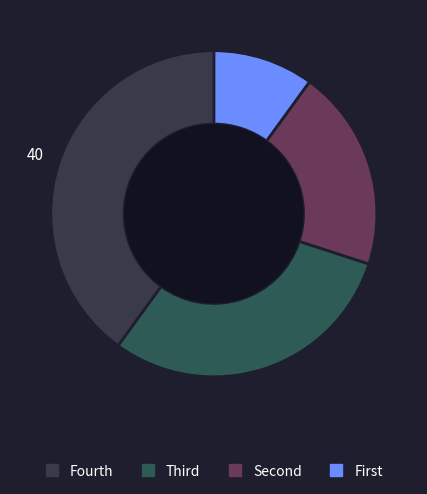

How many segments does this pie chart have?

4